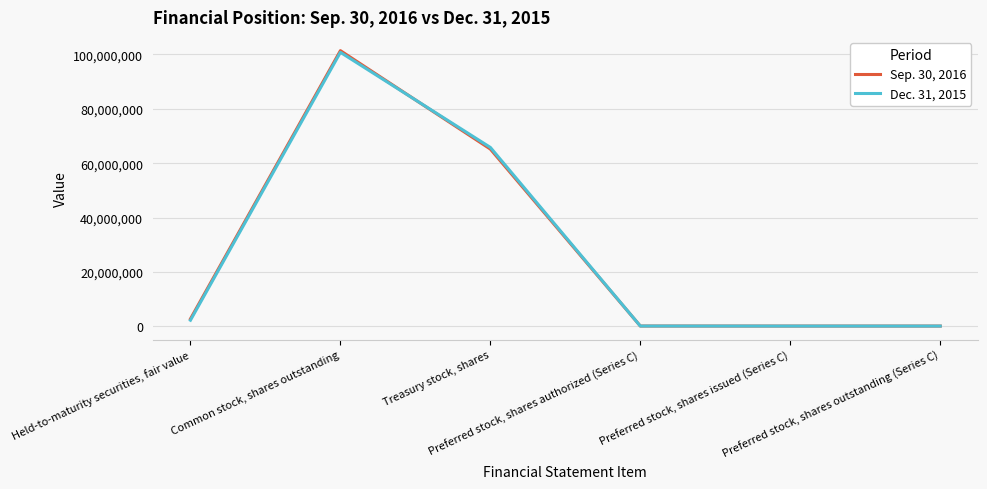

List the series in order of their peak value, lowest first.

Dec. 31, 2015, Sep. 30, 2016